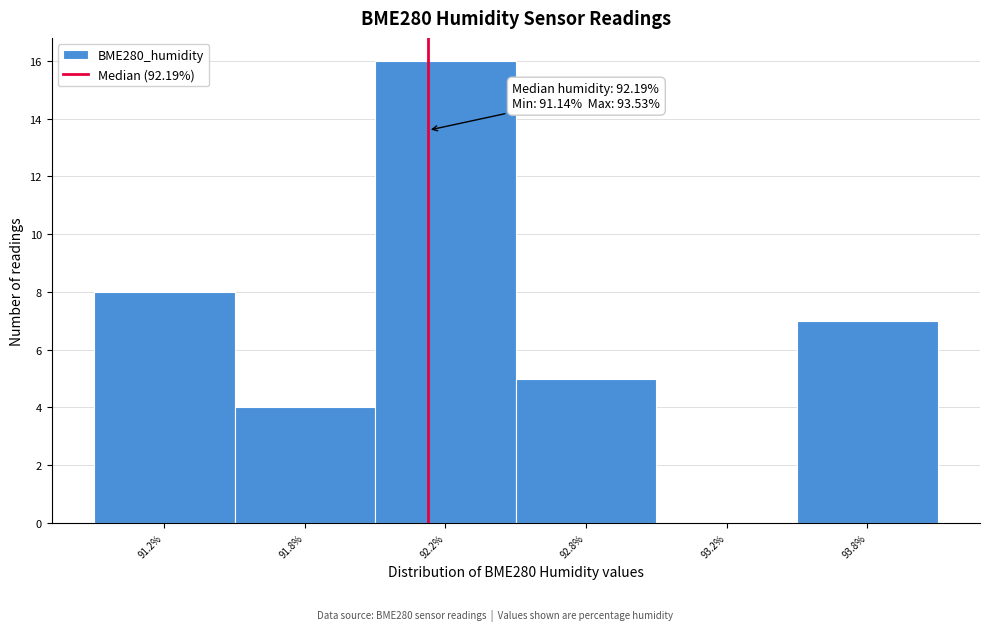

Reading right to left, extract all data points from this chart.

93.8%=7	93.2%=0	92.8%=5	92.2%=16	91.8%=4	91.2%=8